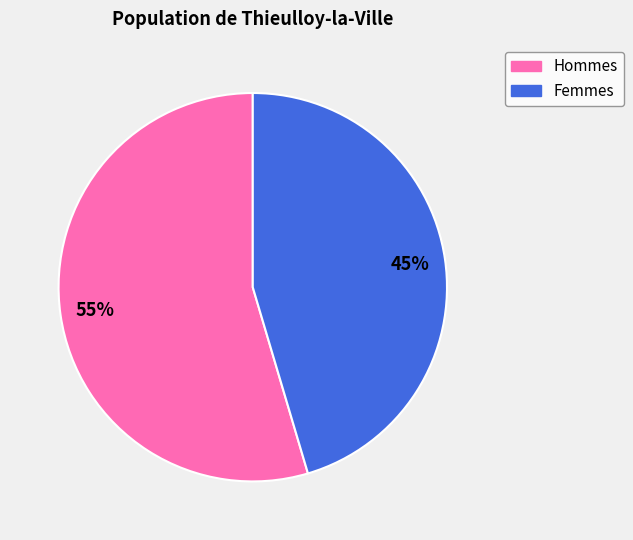

Is there a majority slice in this chart?

Yes